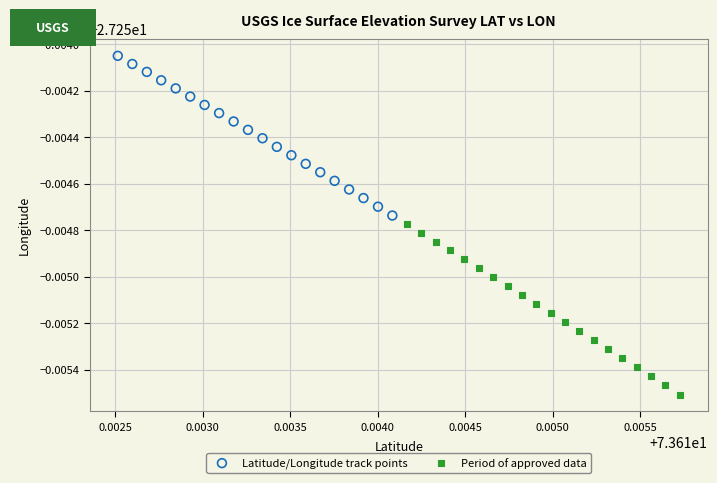

Which series contains the highest Y value?

Latitude/Longitude track points